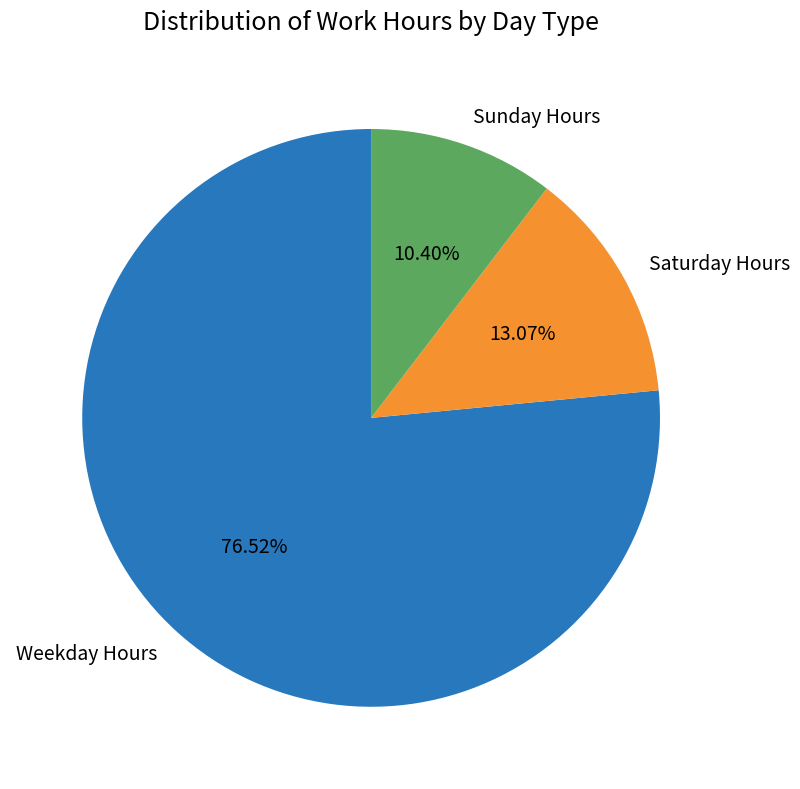

Rank the categories by value from lowest to highest.

Sunday Hours, Saturday Hours, Weekday Hours